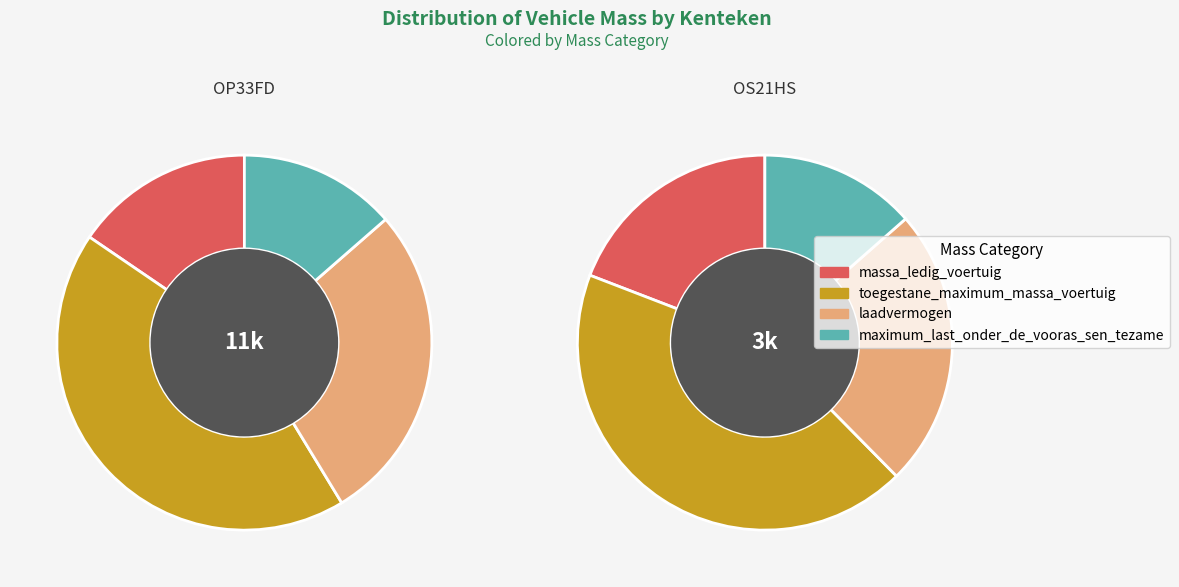

Does OP33FD represent more than half of the total?

Yes